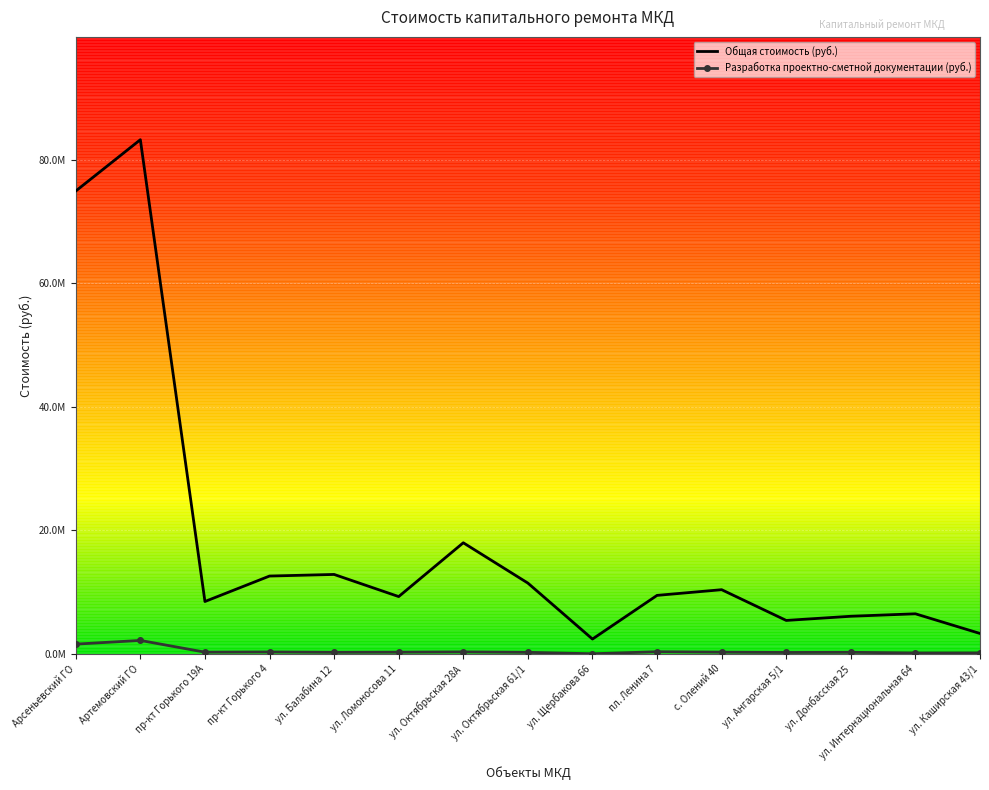

Reading right to left, what are all the values shown in this chart?

Общая стоимость (руб.): 3285795.0	6472562.5	6073411.5	5397576.3	10375710.1	9456300.0	2378996.4	11446834.4	17977577.1	9261510.7	12846471.2	12588085.5	8463240.2	83276227.1	74962715.4
Разработка проектно-сметной документации (руб.): 135071.5	125937.7	234649.0	207619.5	256464.5	325581.5	0.0	229451.6	297863.1	255149.5	232449.2	287786.7	255185.0	2158316.0	1557885.0